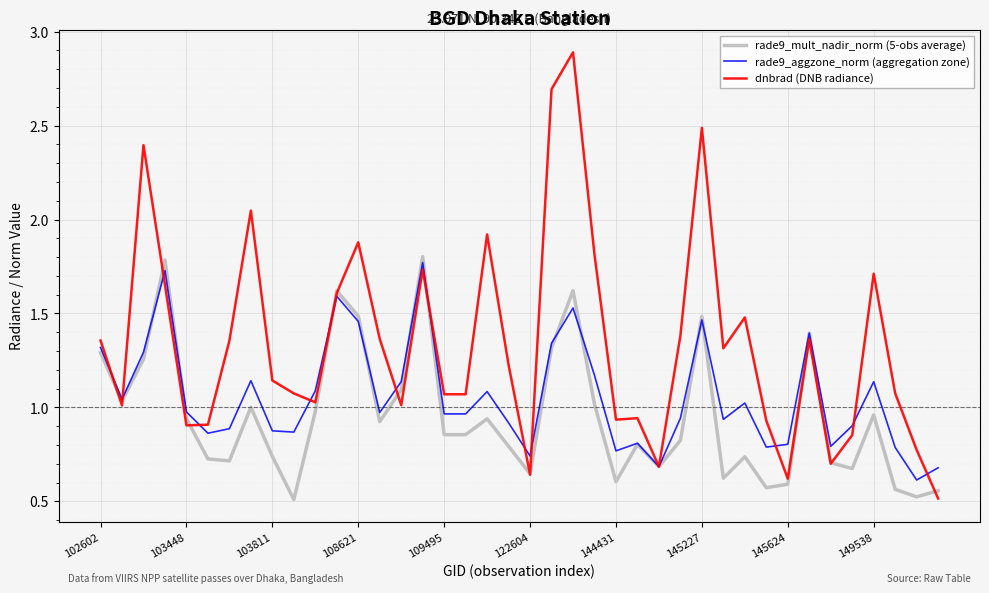

Which series has the largest range (max minus min)?

dnbrad (DNB radiance)